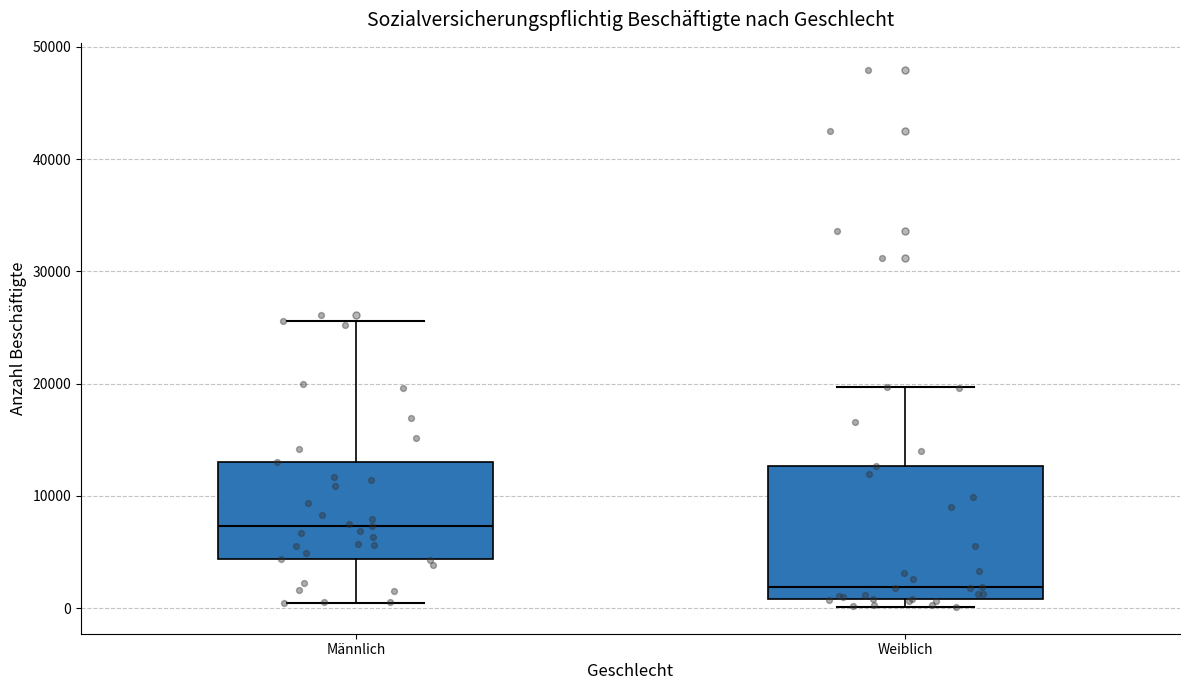

Which box's median line is the lowest?

Weiblich